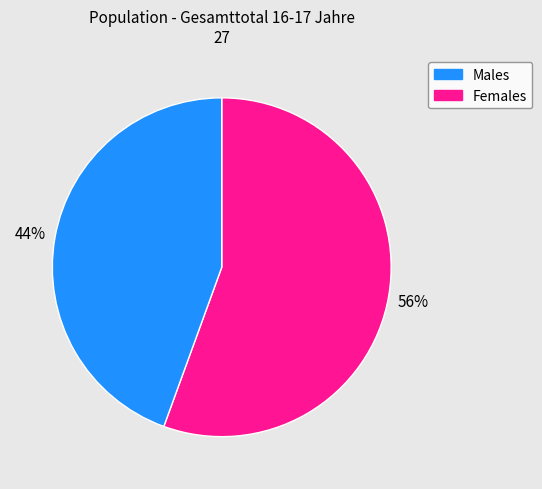

Which slice is the smallest?

Females